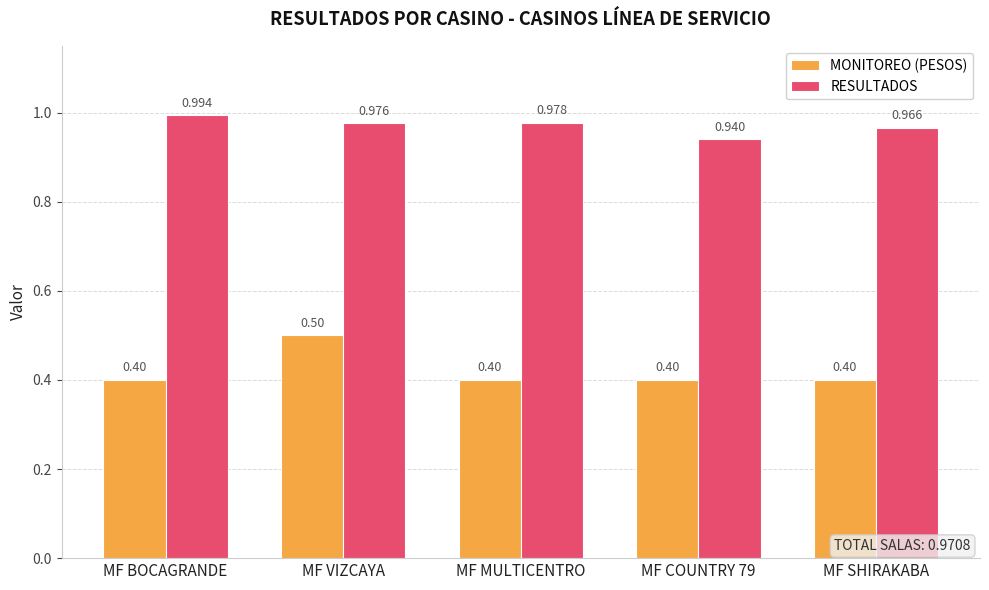

At which category does the chart reach its peak across all series?

MF BOCAGRANDE